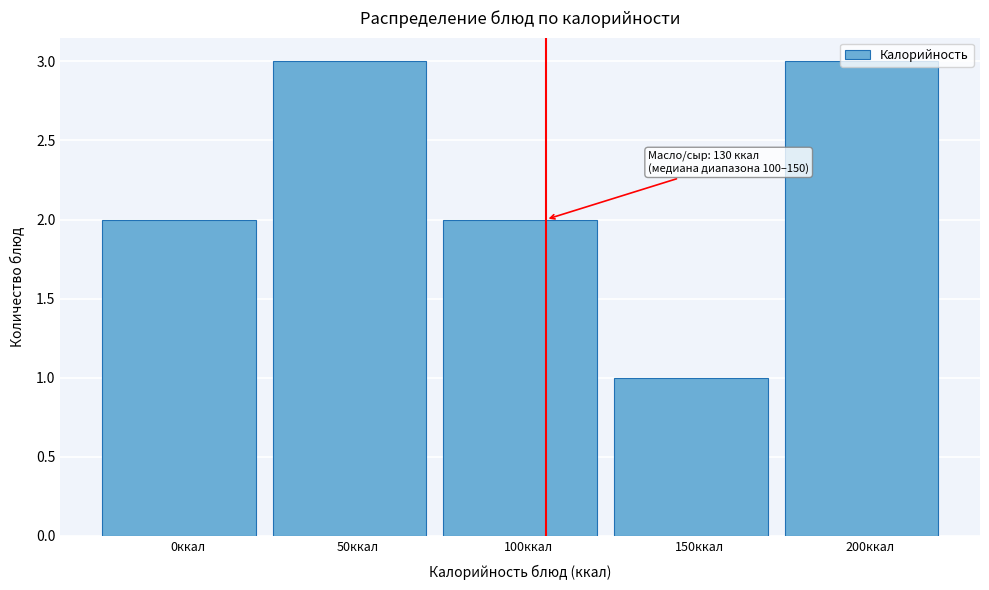

What position from the right is 50ккал?

4